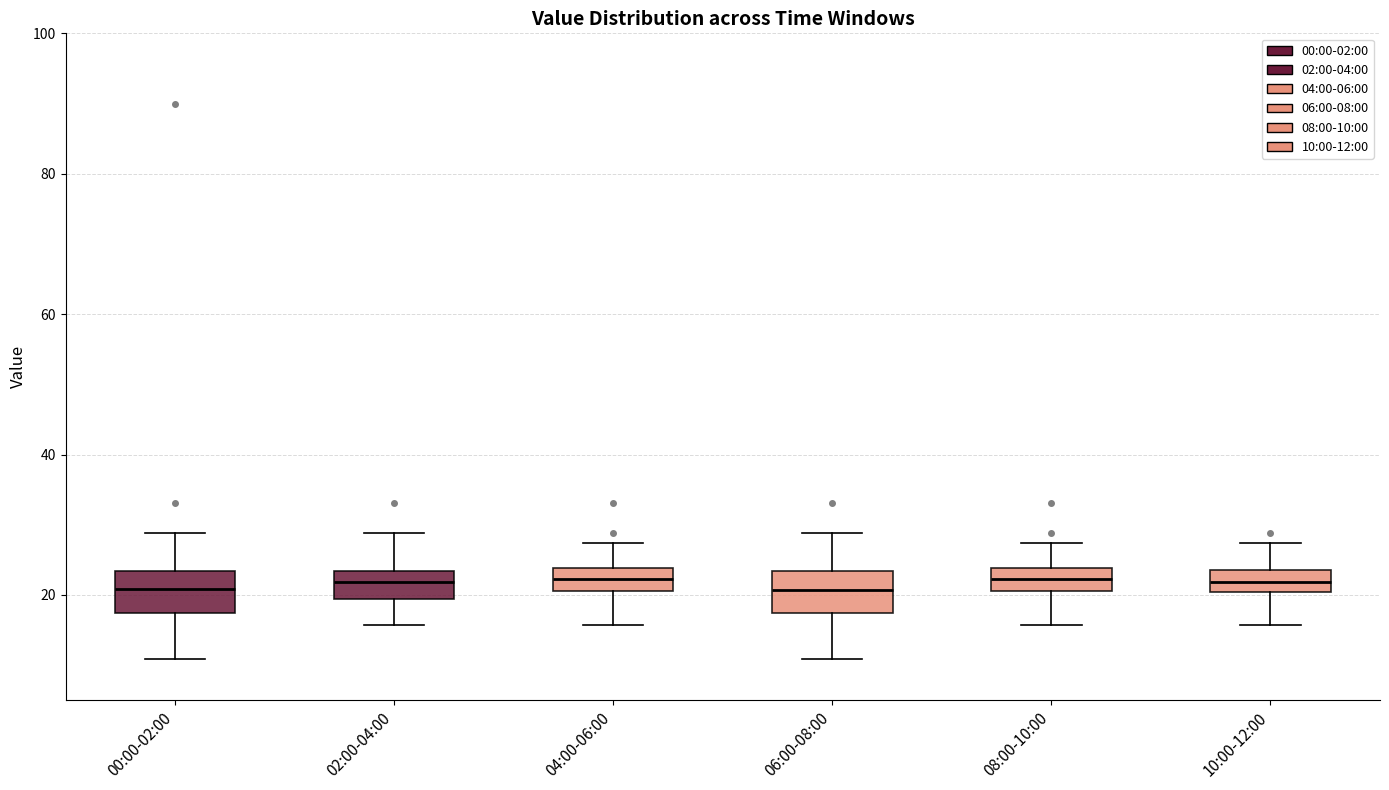

Where does the lower whisker of the box for 08:00-10:00 end on the y-axis? The values are not printed on the chart, so give them approximately, as read against the axis.

16